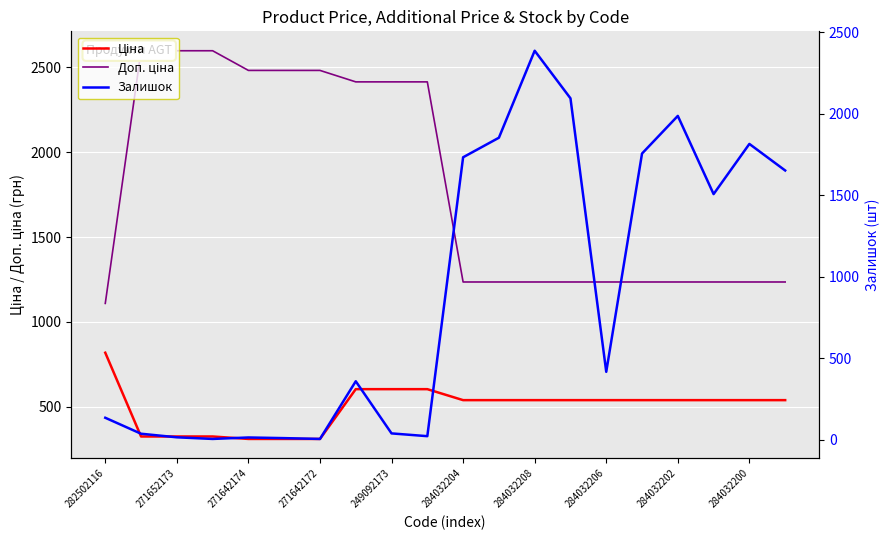

What position from the left is 284032204?

6